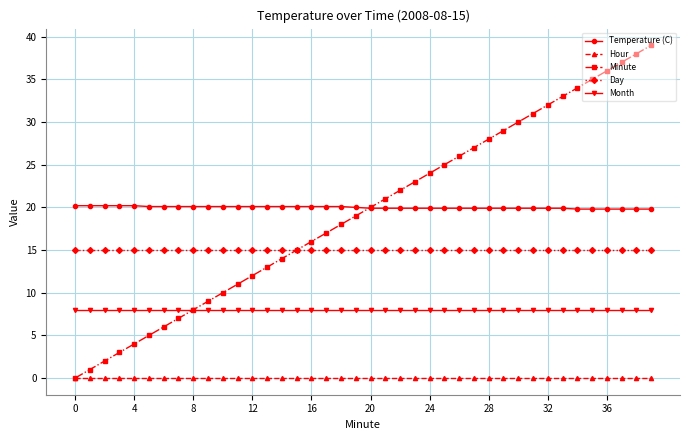

Which series has the widest spread of values?

Minute